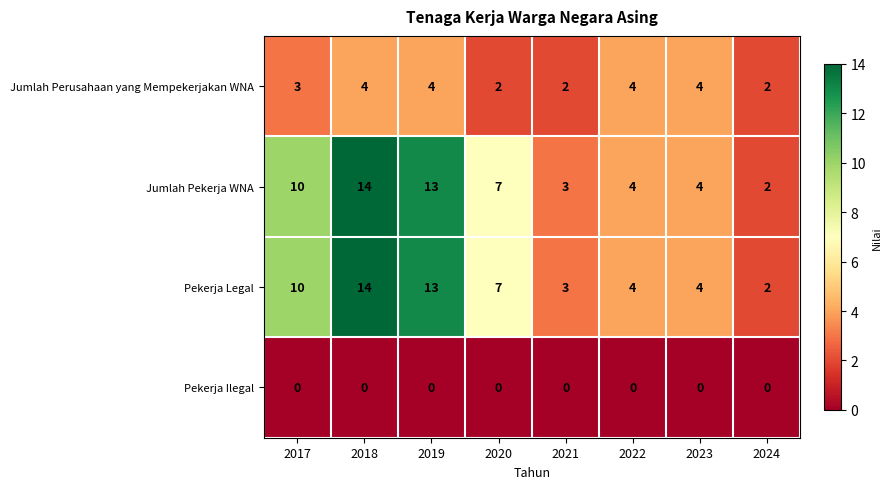

Where does the Jumlah Pekerja WNA series first go above 7?

2017